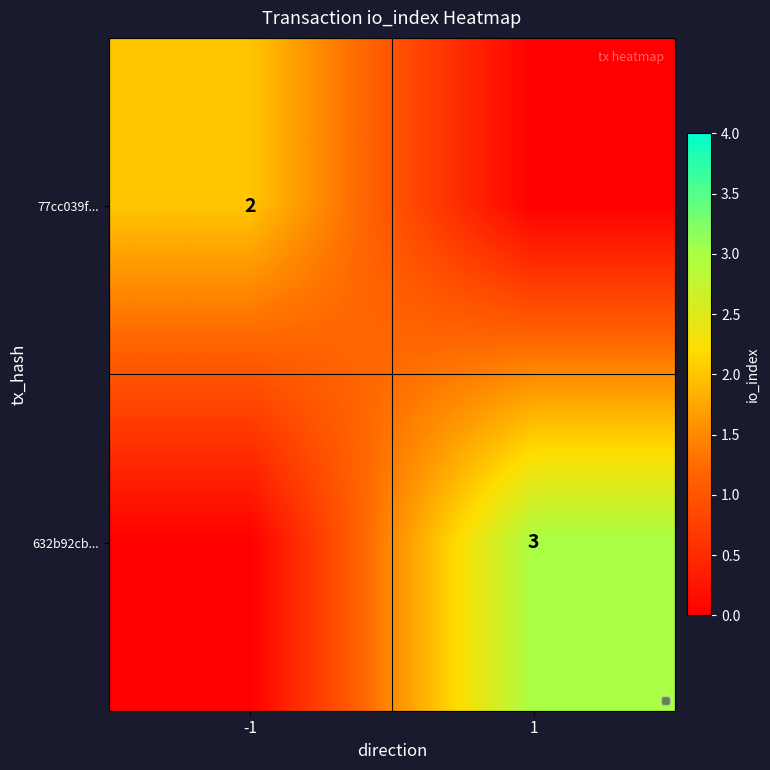

The value of 632b92cb... at 1 is 3. True or false?

True